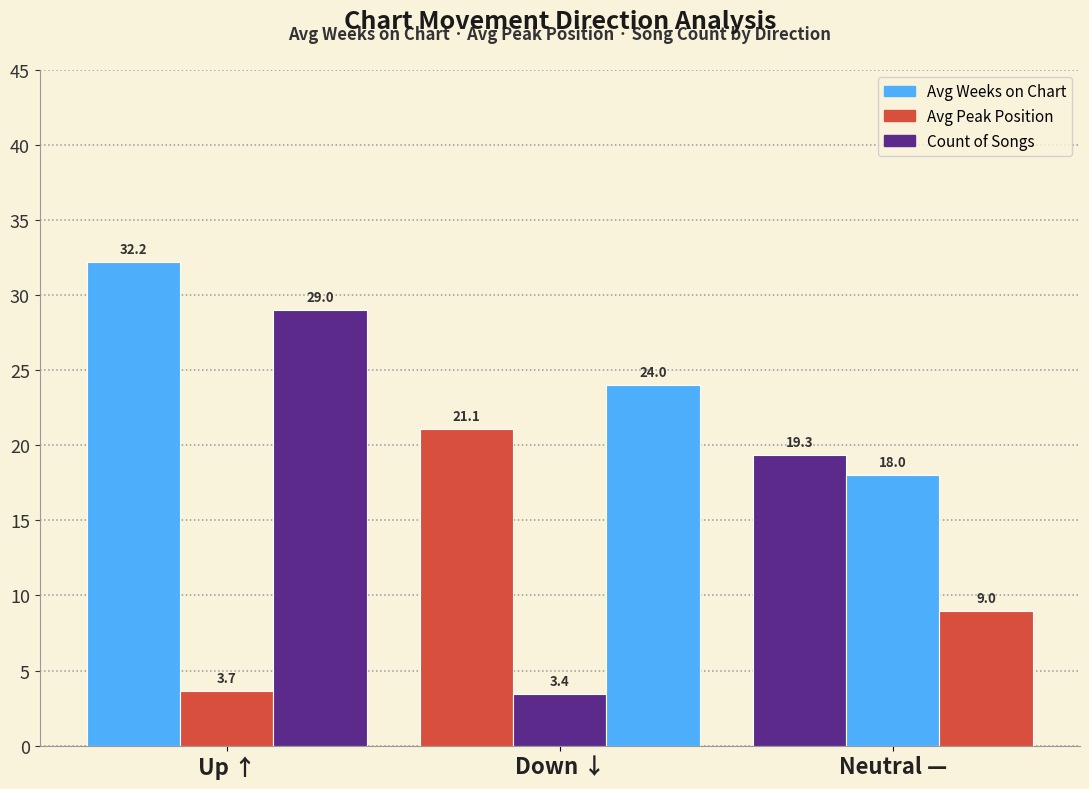

Are the bars horizontal?

No